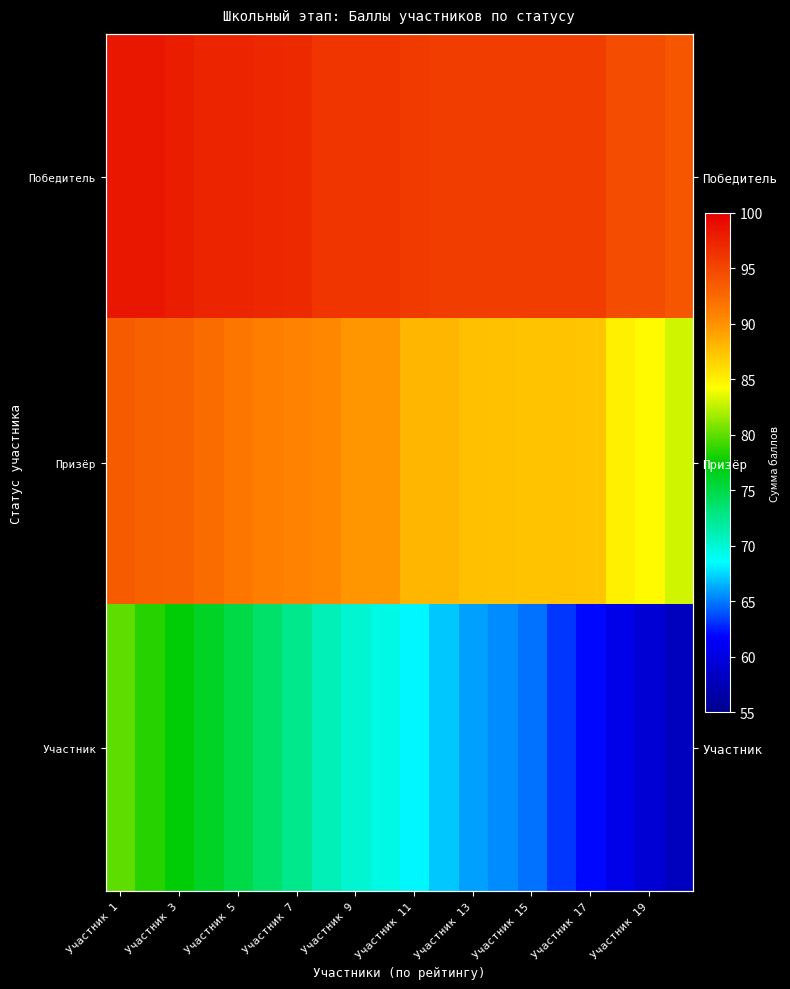

True or false: Участник has a value of 45.7 at Участник 7.

False